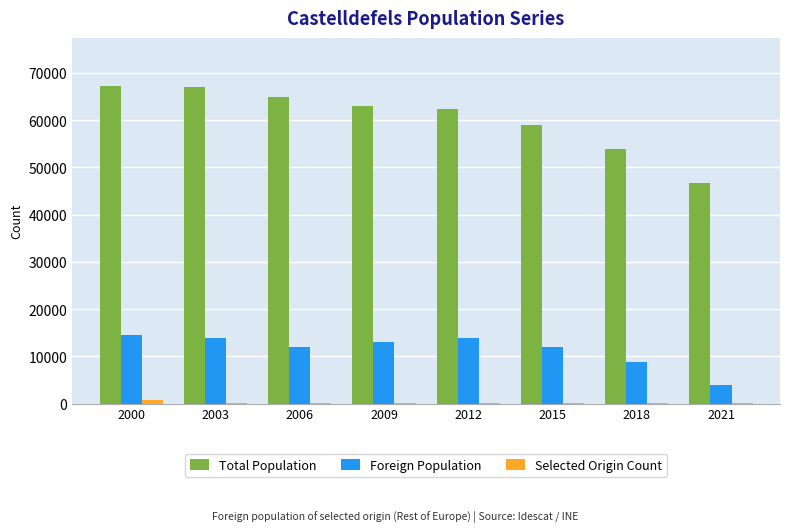

Which series has the largest total across all categories?

Total Population